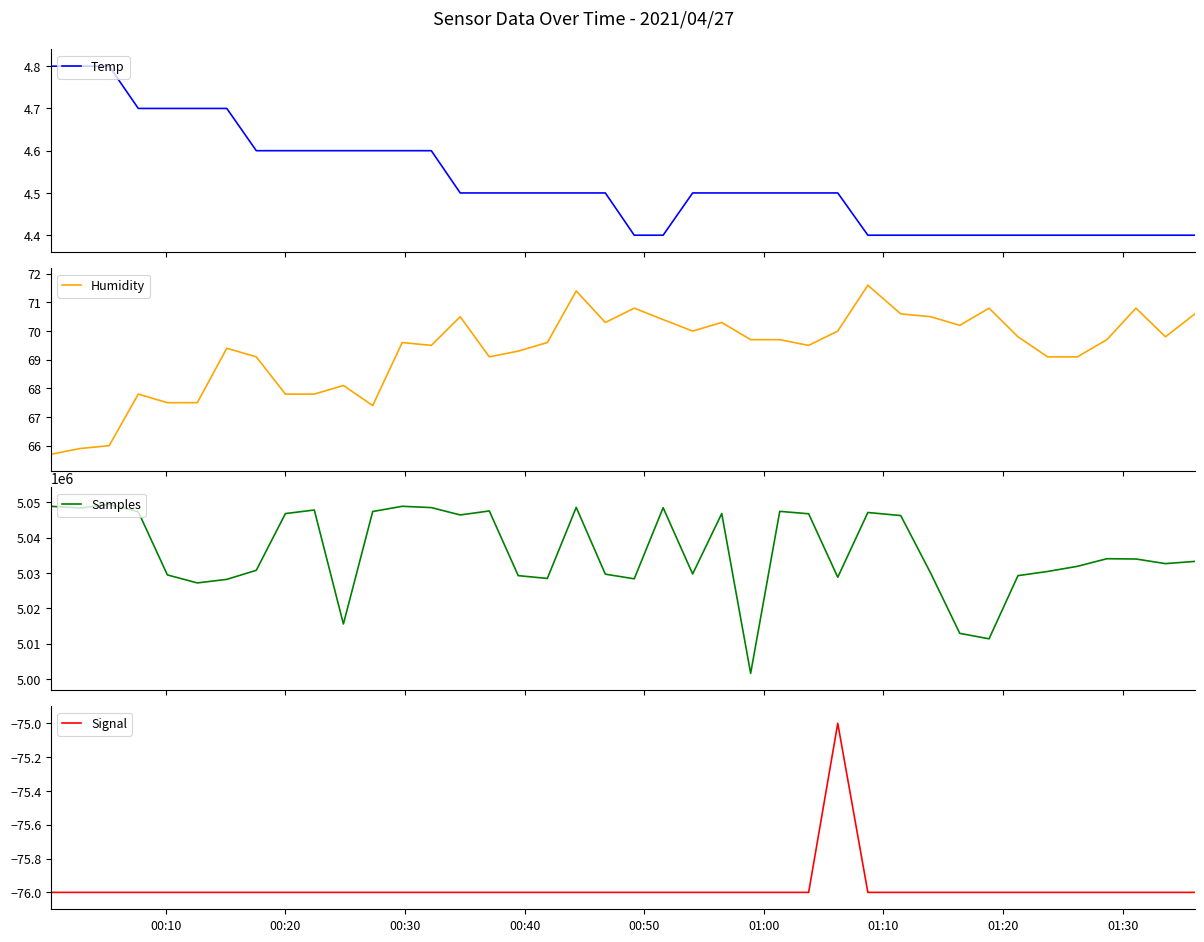

True or false: Signal and Humidity intersect in this chart.

False